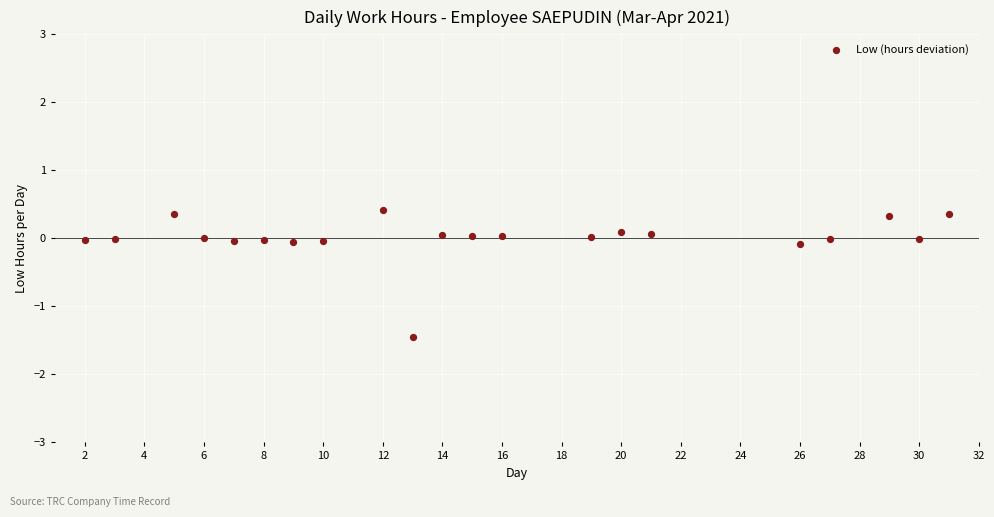

What is the range of X values (max minus min)?

29.0